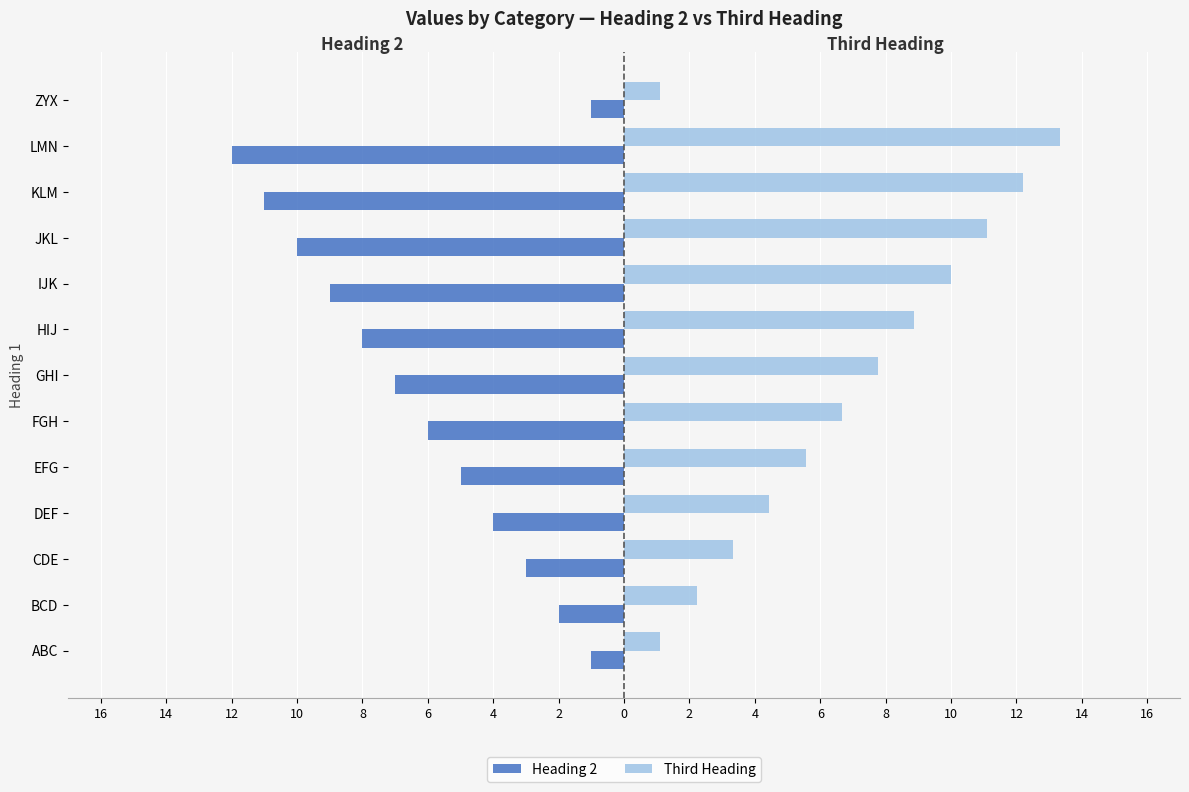

List the series in order of their overall mean, lowest first.

Heading 2, Third Heading